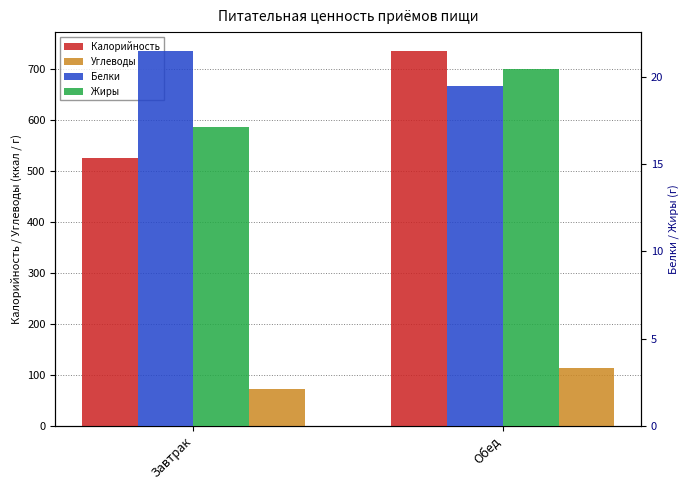

What is the label of the 1st bar from the right?

Обед